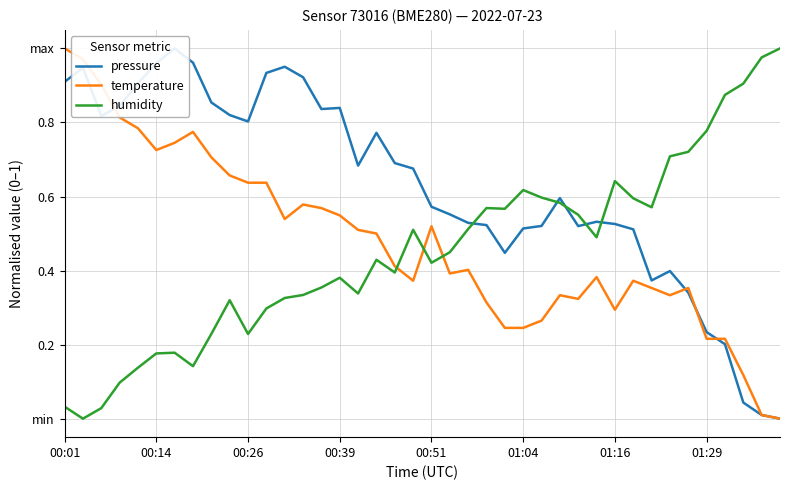

Does the chart have visible grid lines?

Yes